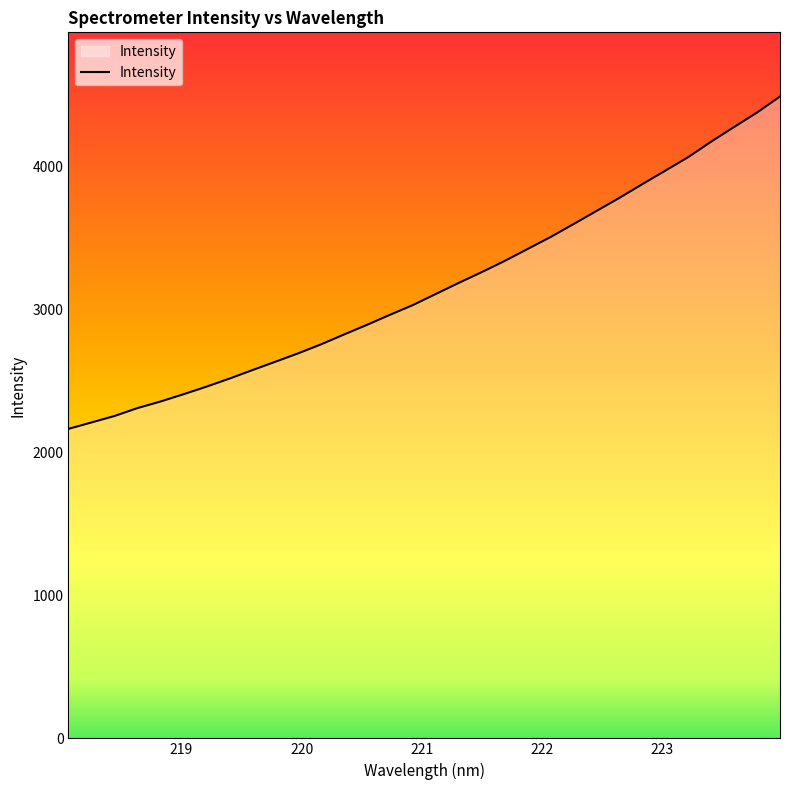

What is the smallest value displayed?

2165.1